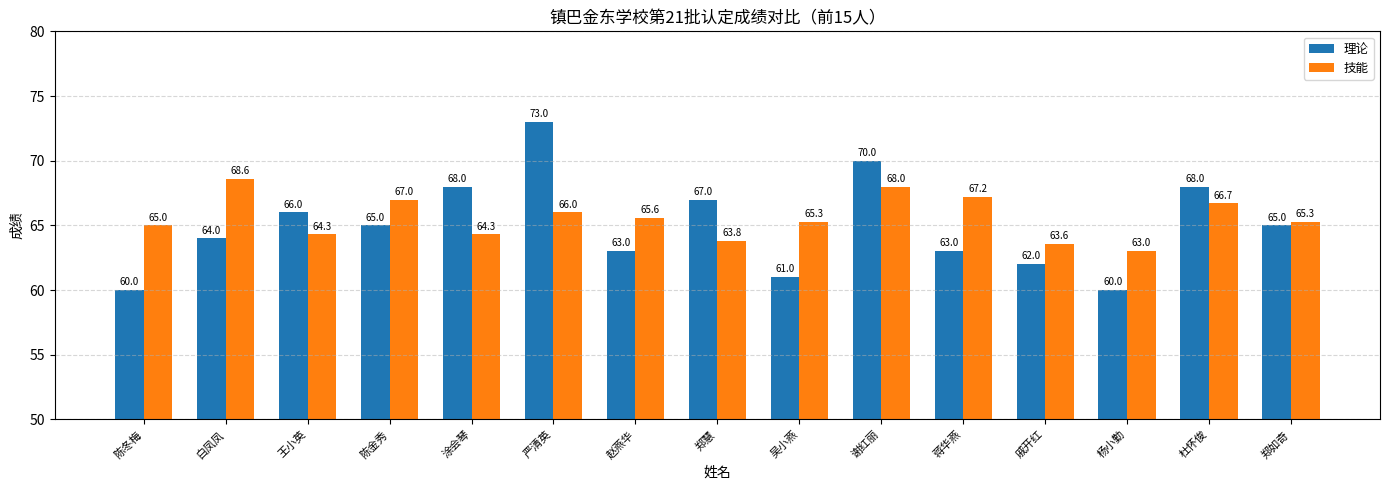

How many bars are there in total?

30